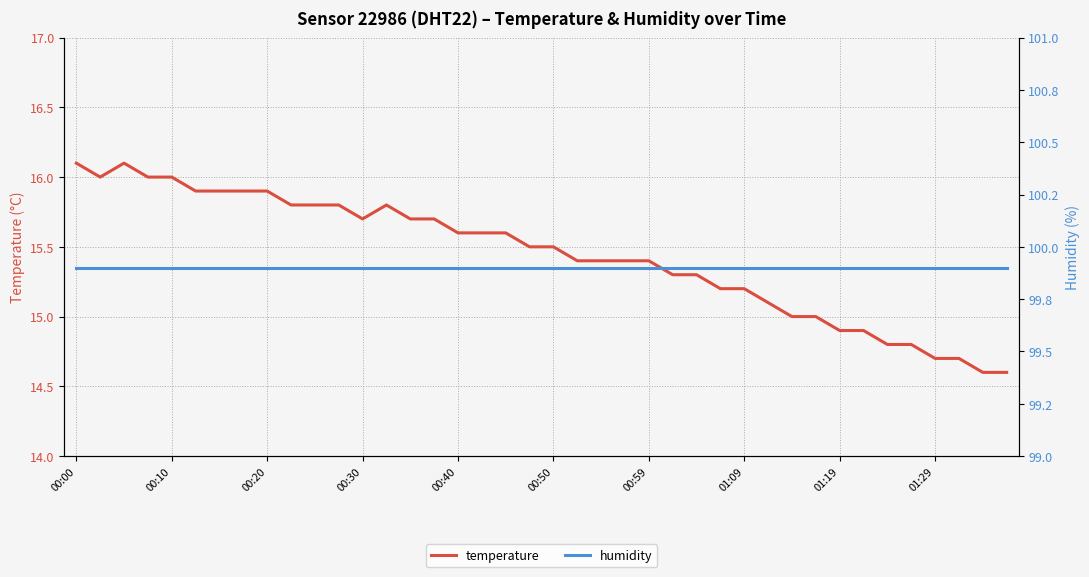

True or false: temperature and humidity intersect in this chart.

False